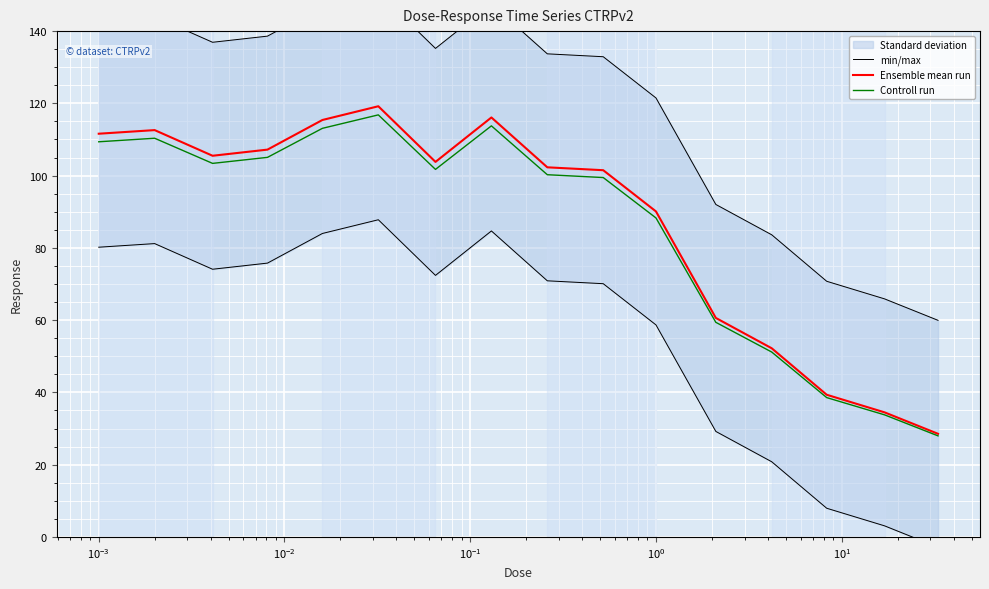

True or false: min/max and Controll run cross at least once.

False